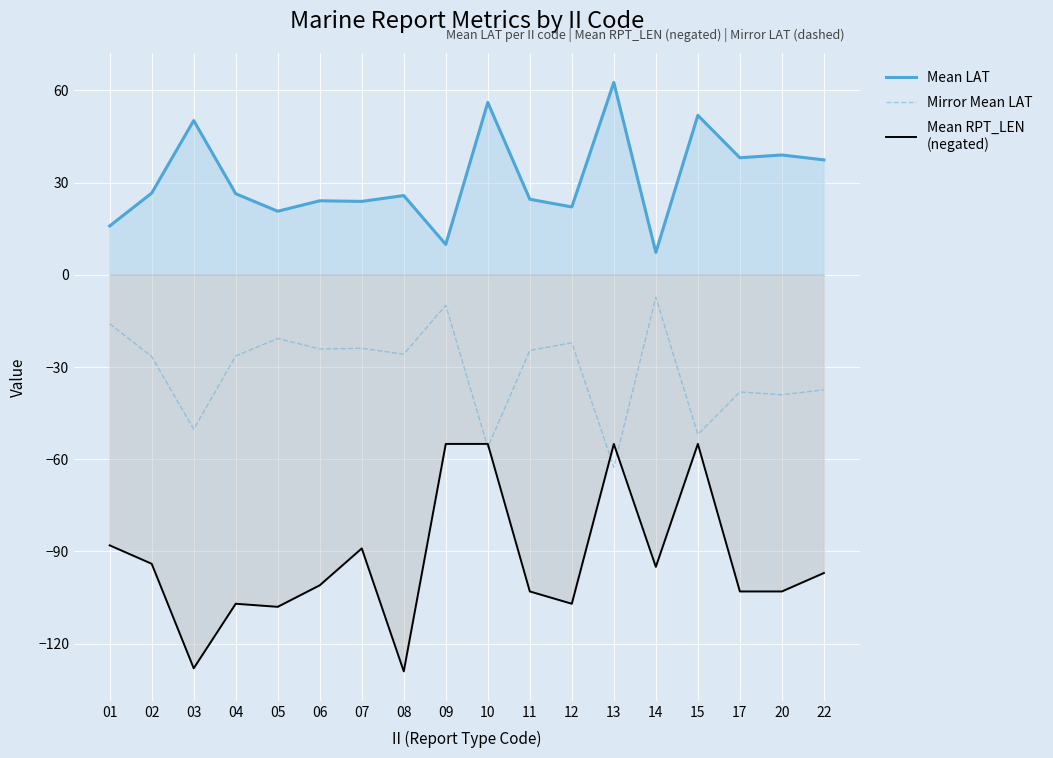

What is the maximum value for Mean RPT_LEN
(negated)?

-55.0